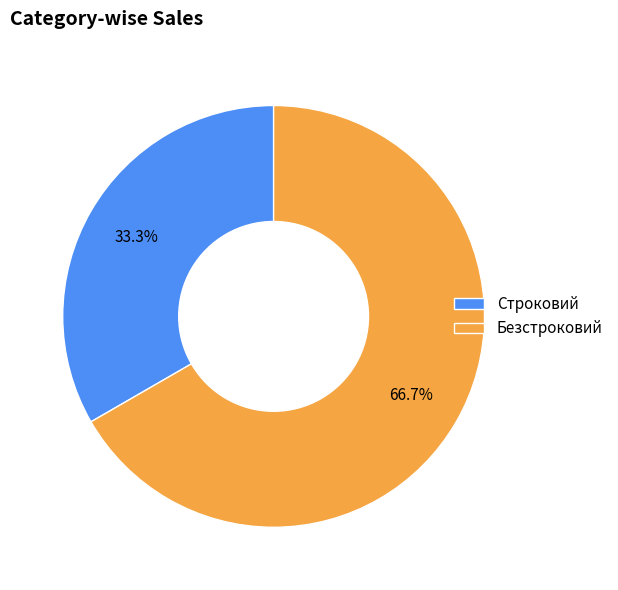

What is the majority slice?

Безстроковий